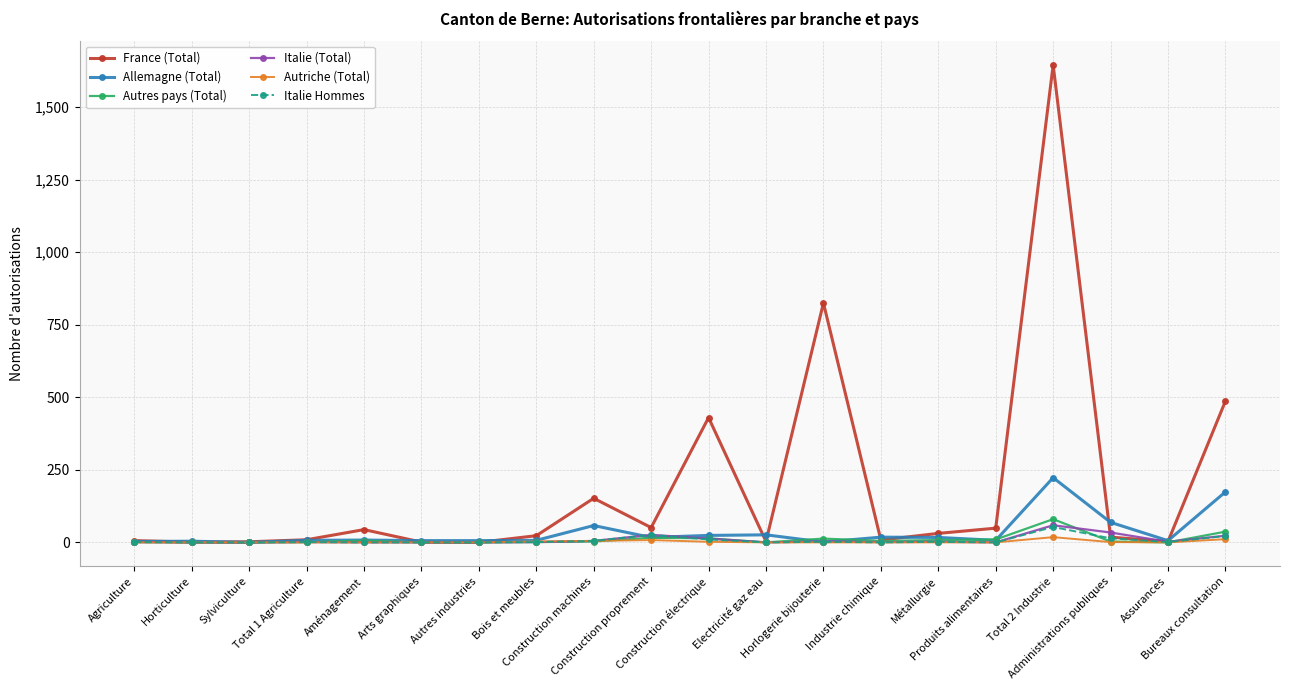

What are all the series names shown in the legend?

France (Total), Allemagne (Total), Autres pays (Total), Italie (Total), Autriche (Total), Italie Hommes